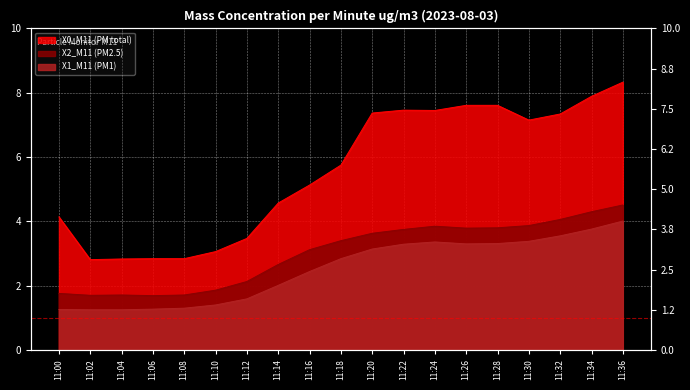

At which category does X0_M11 (PM total) reach its first local peak?

11:22